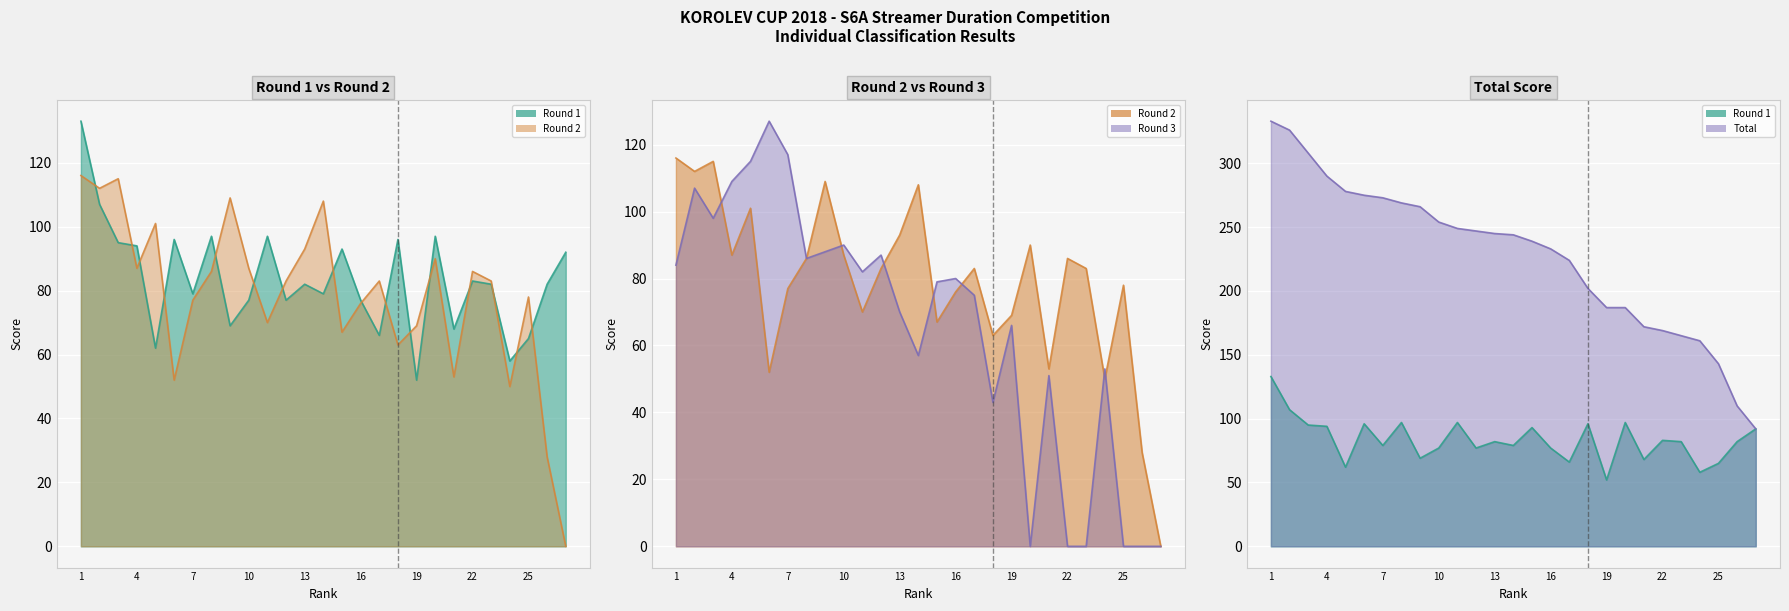

How many interior local peaks does the Round 1 series have?

8